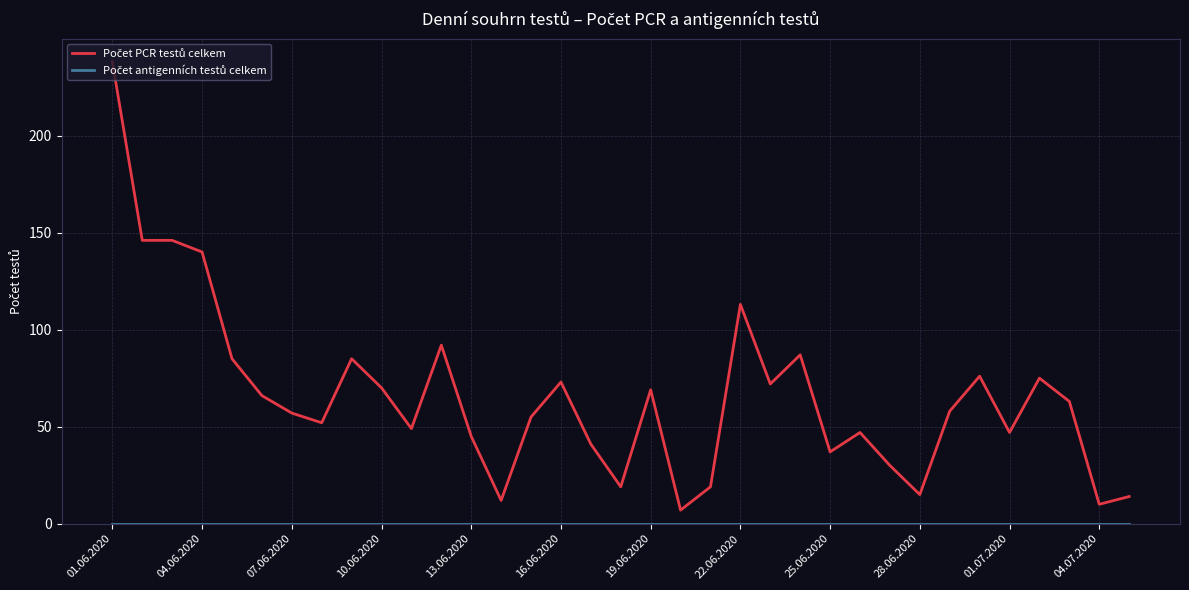

What is the greatest value displayed?

238